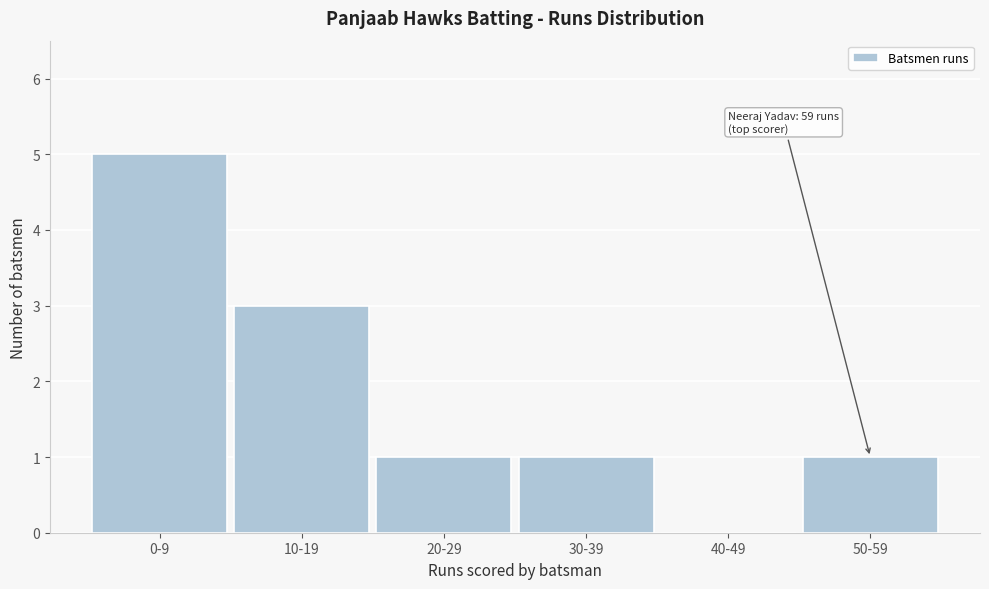

Reading left to right, list all the values displayed in this chart.

0-9=5	10-19=3	20-29=1	30-39=1	40-49=0	50-59=1